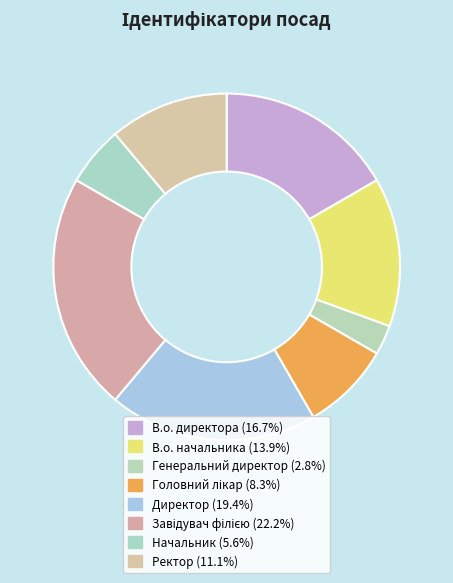

Count the number of slices in the pie.

8